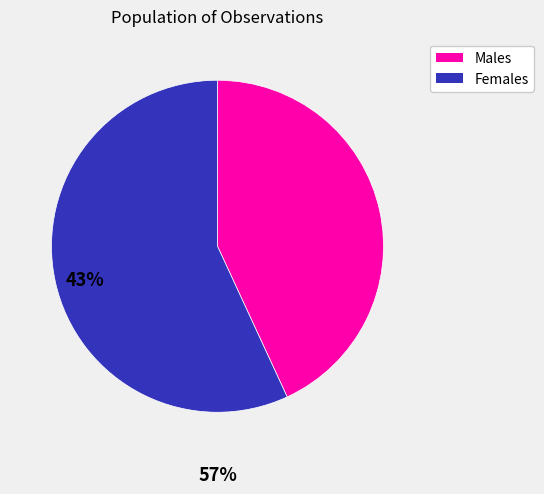

Does any single category account for the majority?

Yes